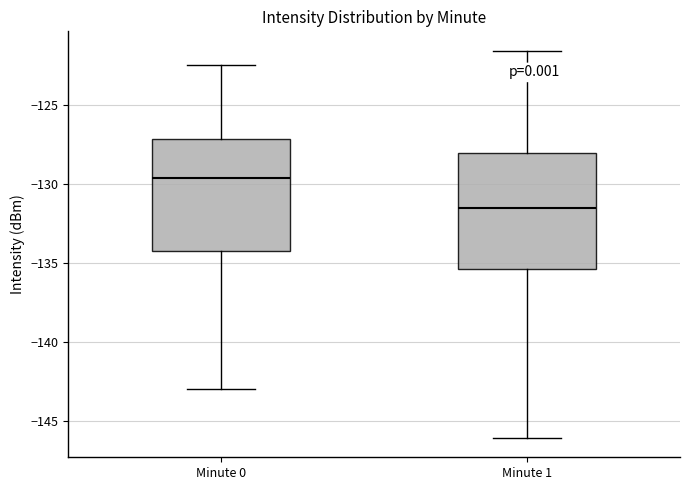

Which box has the highest median line?

Minute 0